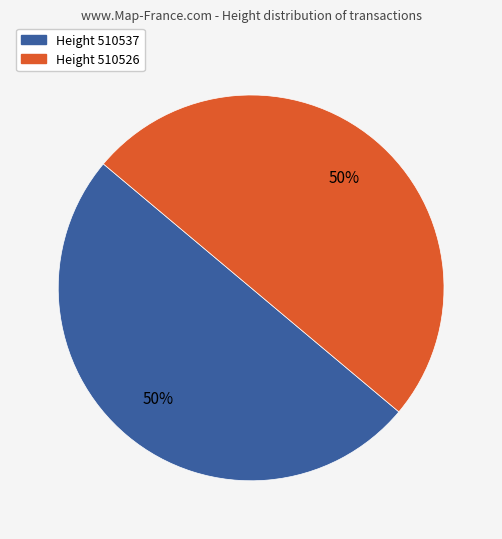

To the nearest percent, what is the average slice percentage?

50%